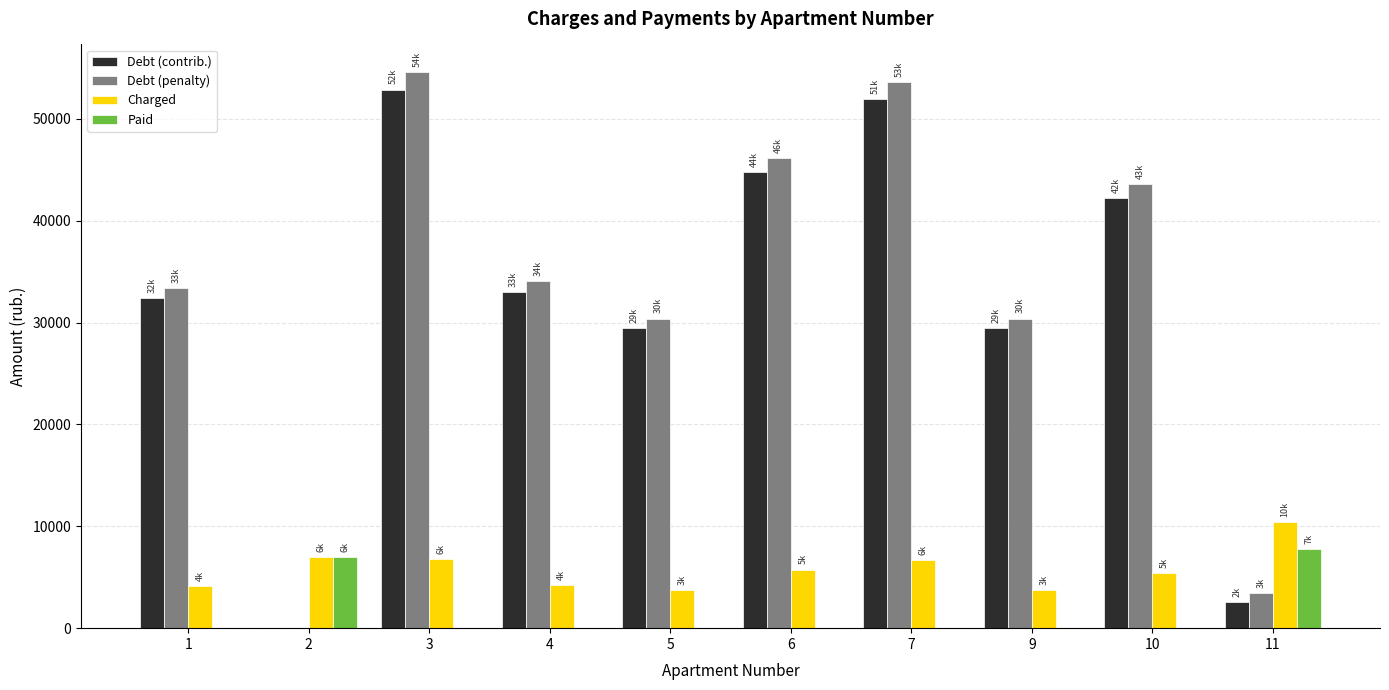

What is the greatest value displayed?

54583.6